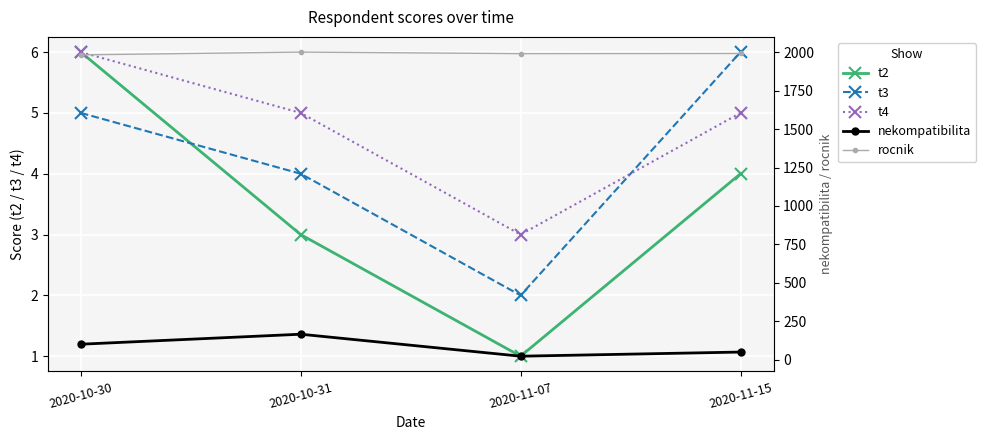

What is the minimum value for rocnik?

1983